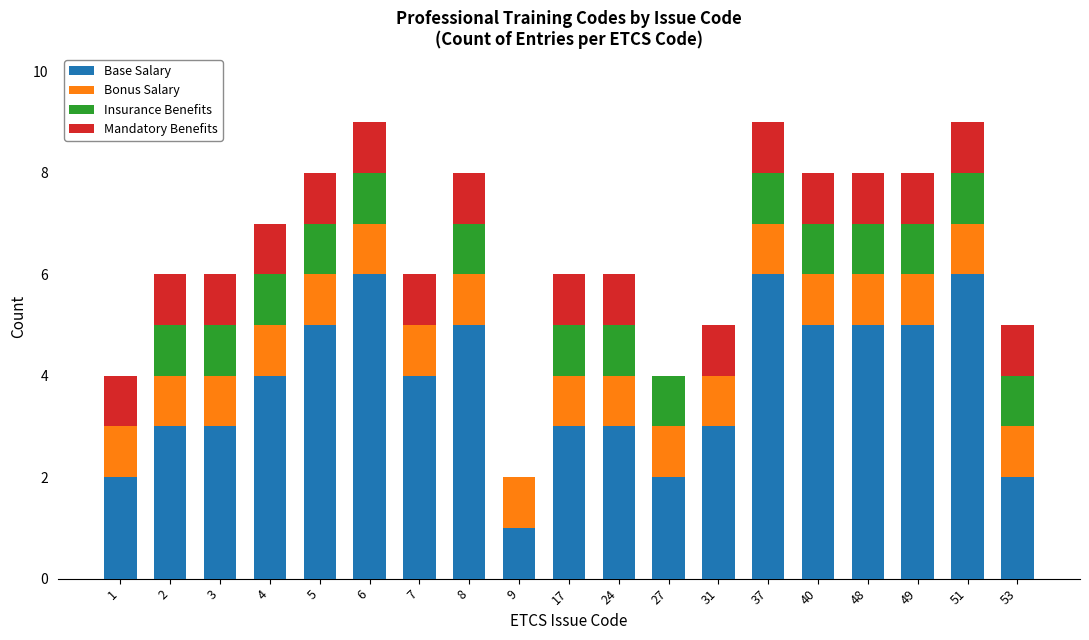

How many data points does each series have?

19